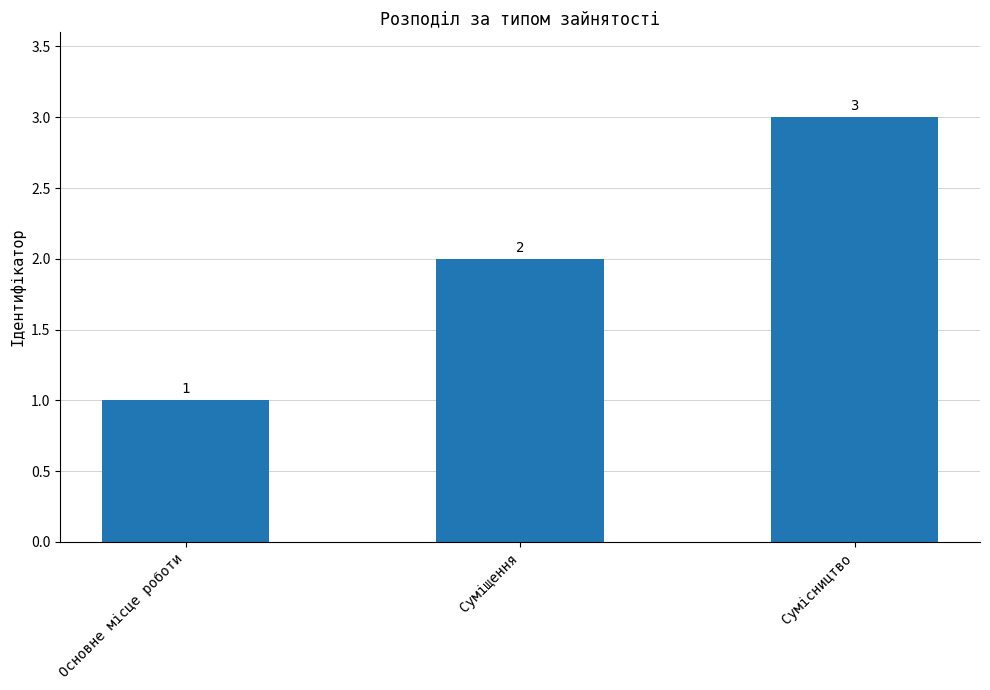

Reading right to left, extract all data points from this chart.

Сумісництво=3	Суміщення=2	Основне місце роботи=1